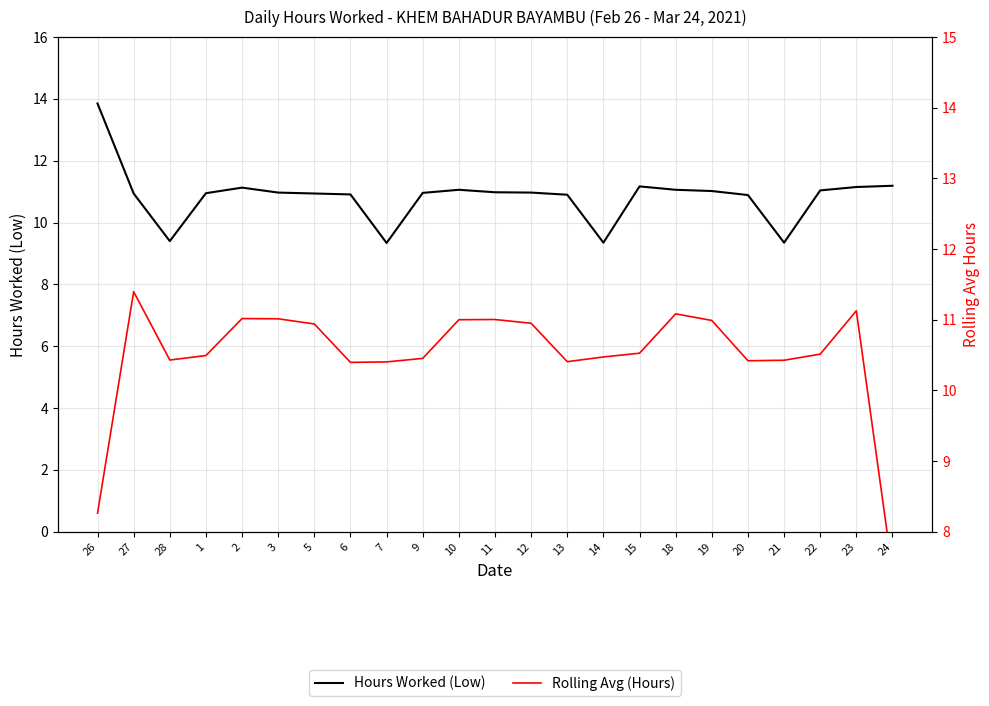

Is this an area chart (filled region under the line)?

No